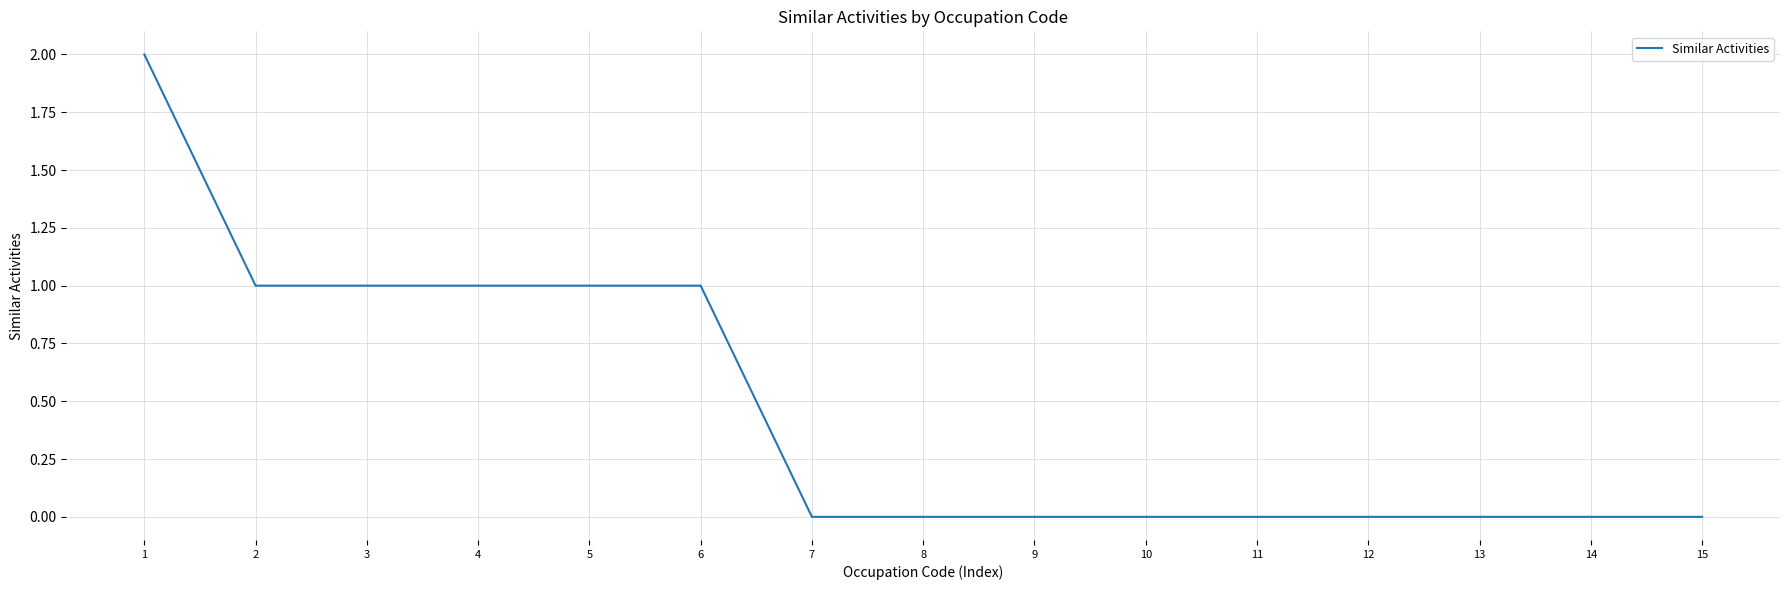

Reading left to right, extract all data points from this chart.

1=2	2=1	3=1	4=1	5=1	6=1	7=0	8=0	9=0	10=0	11=0	12=0	13=0	14=0	15=0